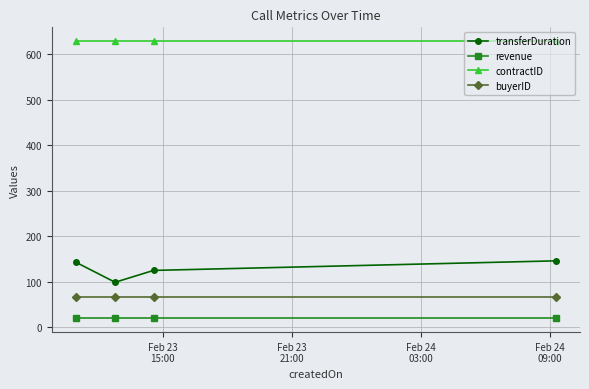

What is the value of the transferDuration point at the 1st from the left?

143